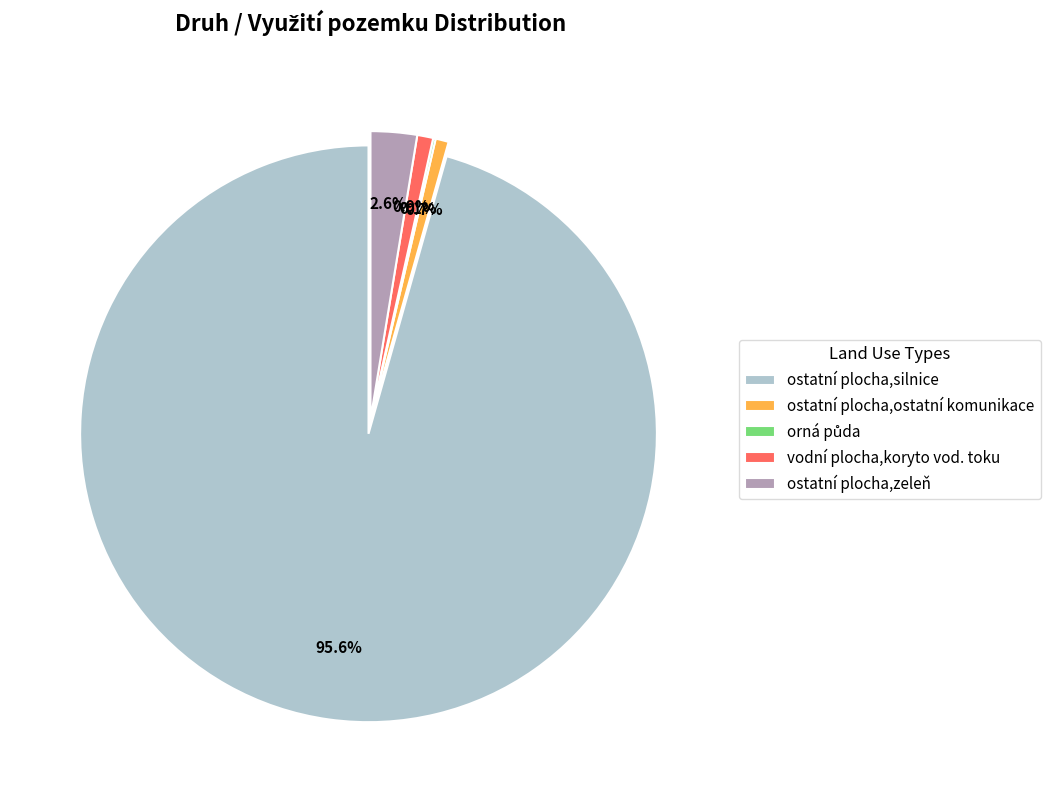

To the nearest percent, what percentage of the pie is vodní plocha,koryto vod. toku?

1%